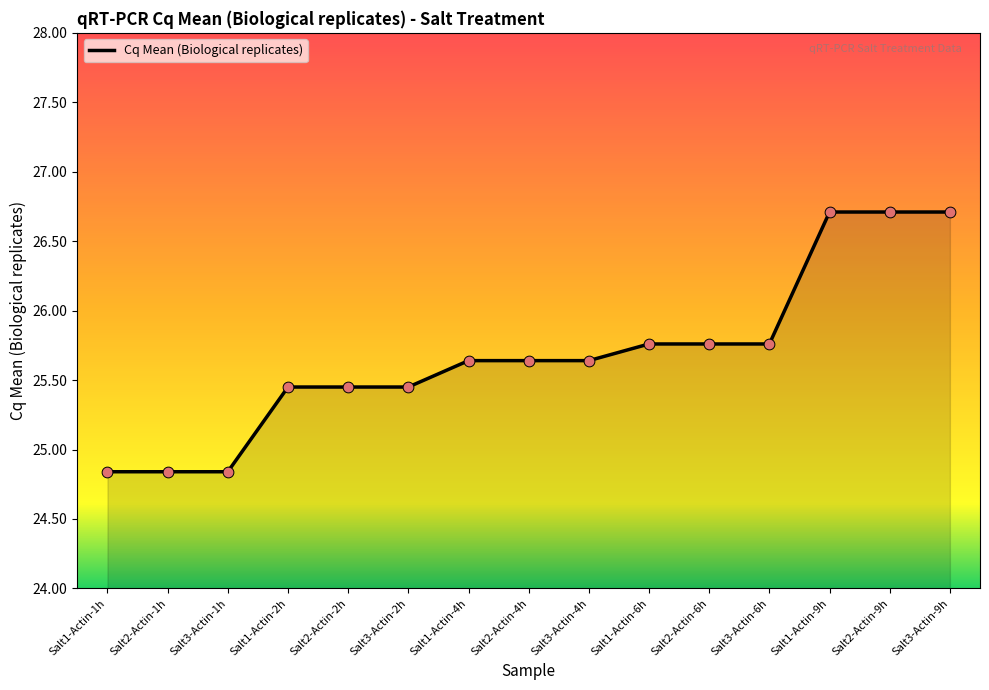

Approximately how many times larger is the value at Salt2-Actin-6h compared to Salt2-Actin-4h?

1.0